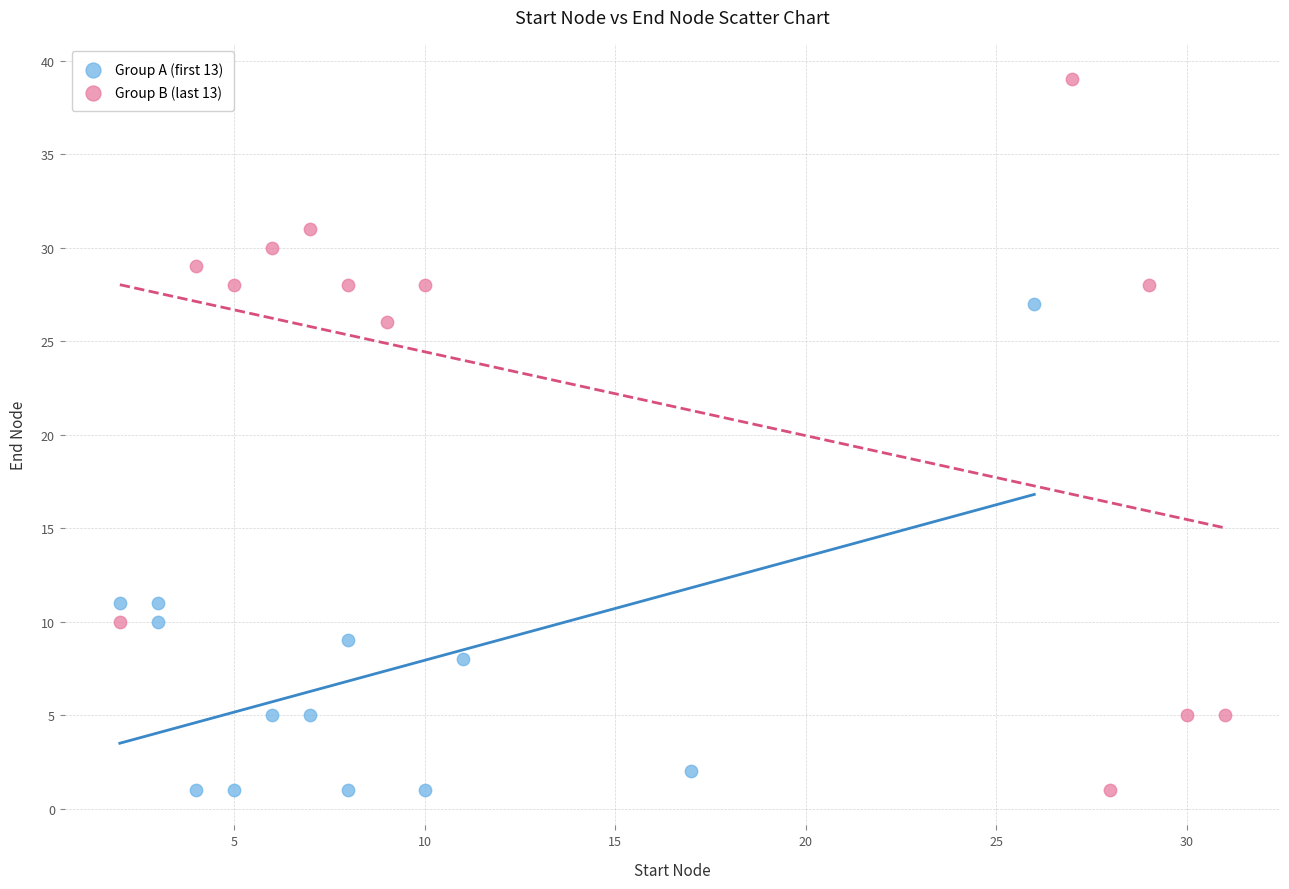

Which series contains the highest Y value?

Group B (last 13)